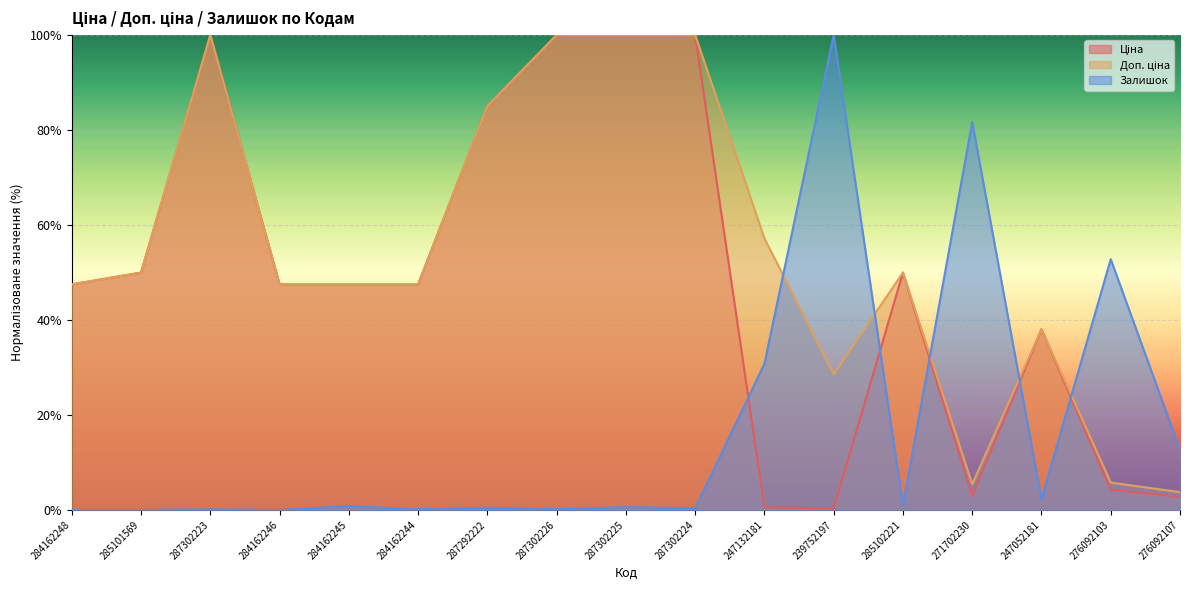

Which category has the lowest value across all series?

284162248